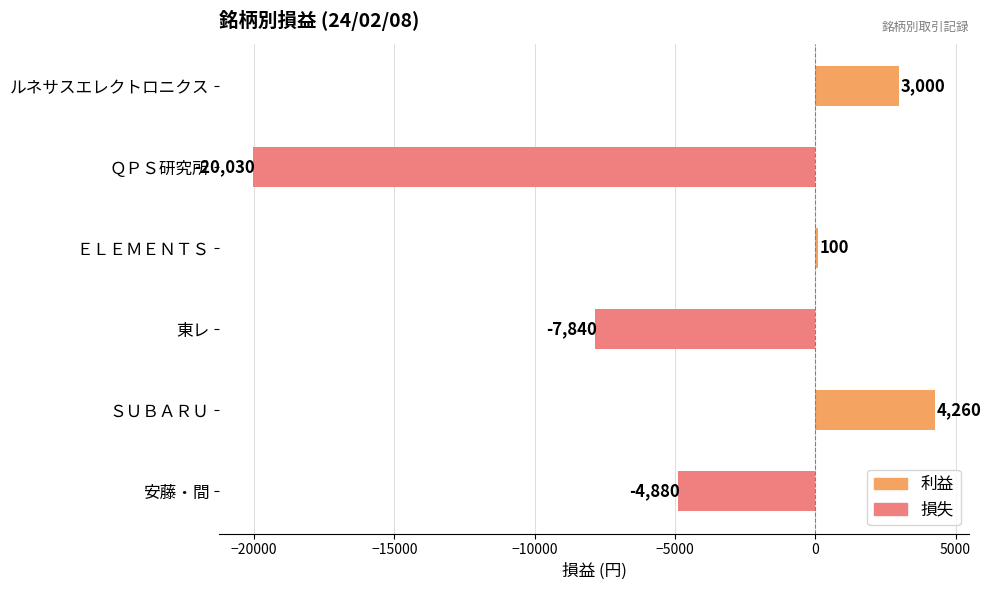

List the labels in order of value, largest first.

ＳＵＢＡＲＵ, ルネサスエレクトロニクス, ＥＬＥＭＥＮＴＳ, 安藤・間, 東レ, ＱＰＳ研究所